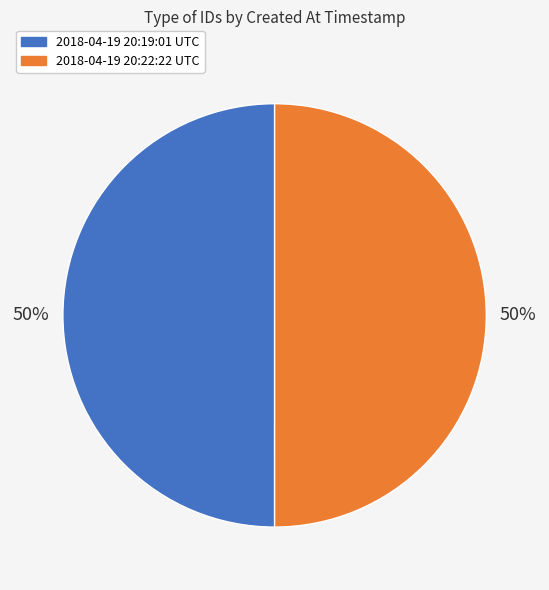

To the nearest percent, what portion does 2018-04-19 20:22:22 UTC represent?

50%